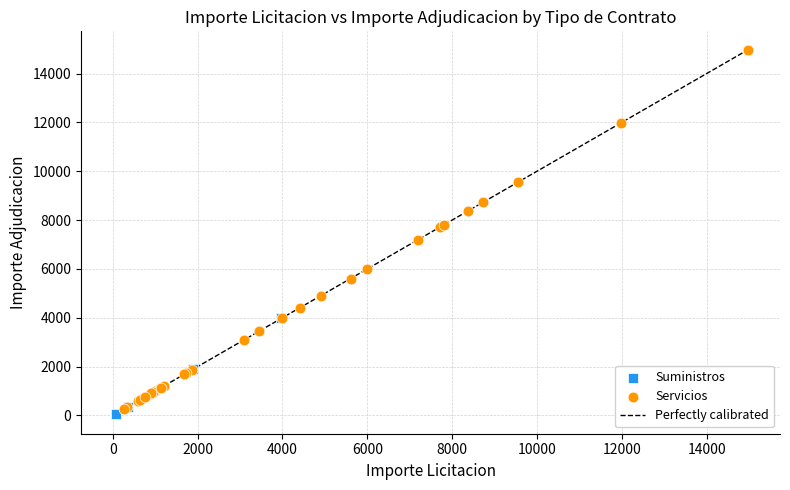

Which series contains the lowest Y value?

Suministros